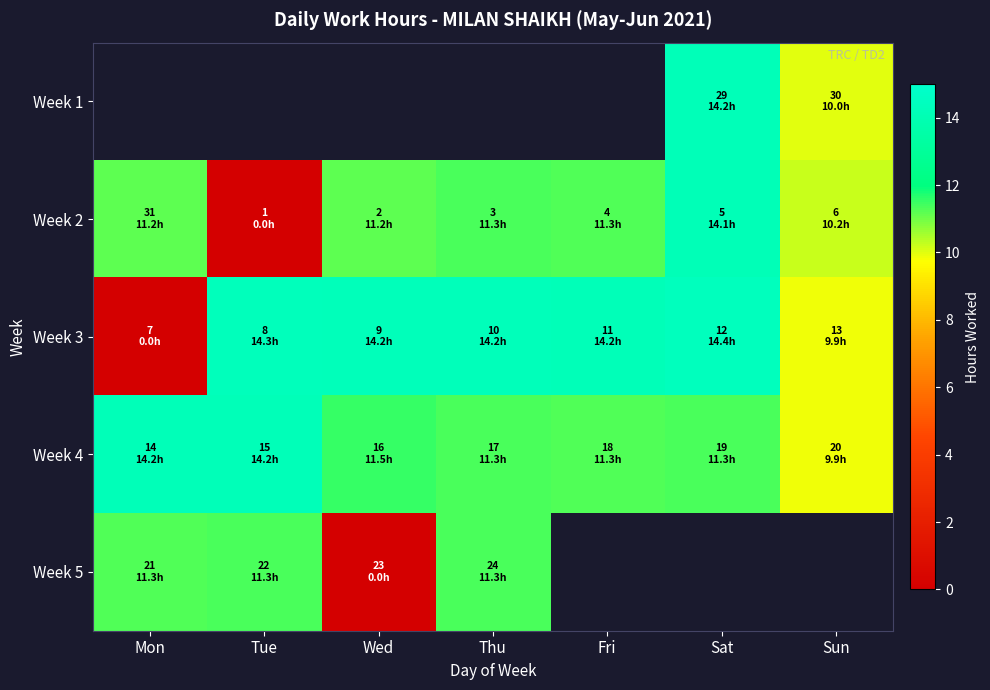

What is the difference between the Week 3 values at Fri and Tue?

0.1